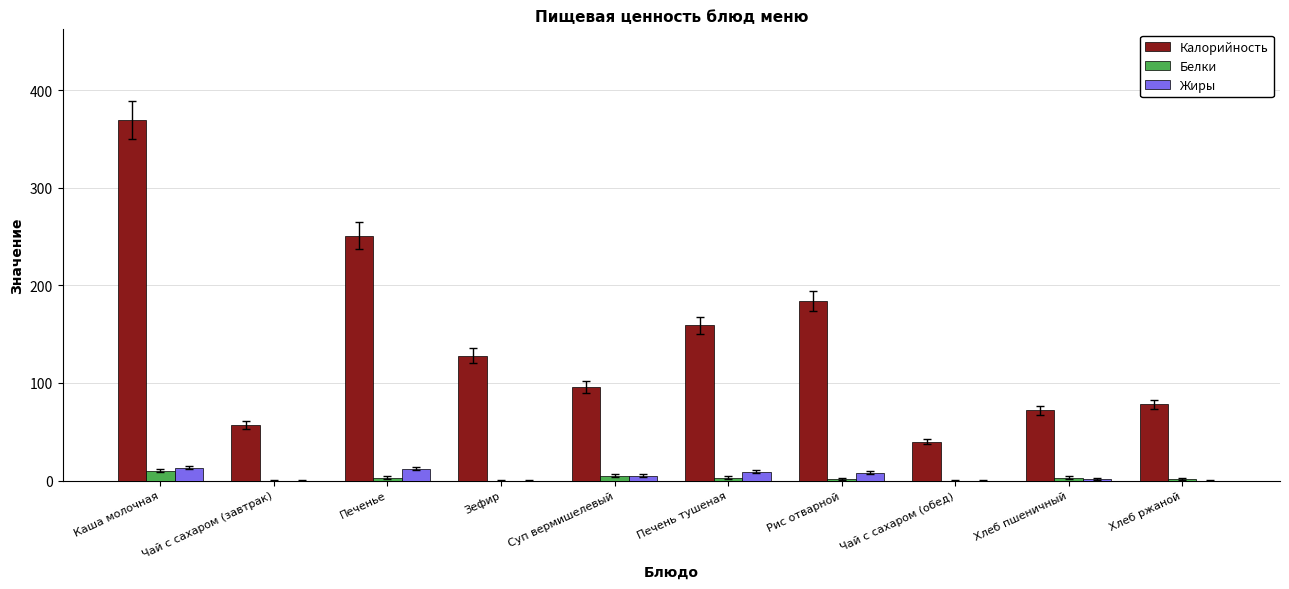

What is the maximum value shown in the chart?

370